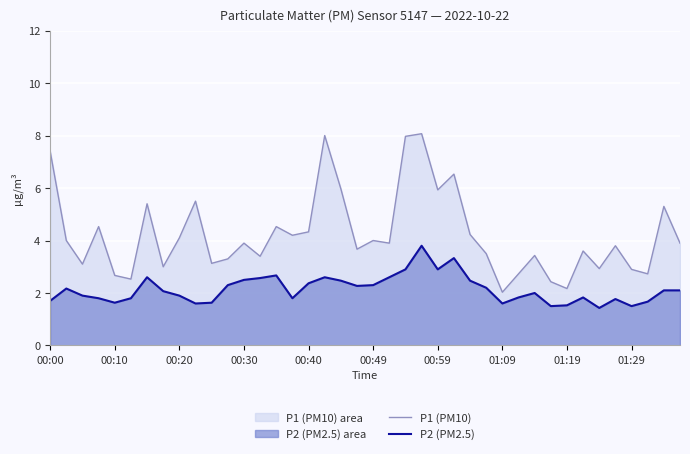

Reading left to right, extract all data points from this chart.

P1 (PM10): 7.4	4.0	3.1	4.5	2.7	2.5	5.4	3.0	4.1	5.5	3.1	3.3	3.9	3.4	4.5	4.2	4.3	8.0	6.0	3.7	4.0	3.9	8.0	8.1	5.9	6.5	4.2	3.5	2.0	2.7	3.4	2.4	2.2	3.6	2.9	3.8	2.9	2.7	5.3	3.9
P2 (PM2.5): 1.7	2.2	1.9	1.8	1.6	1.8	2.6	2.1	1.9	1.6	1.6	2.3	2.5	2.6	2.7	1.8	2.4	2.6	2.5	2.3	2.3	2.6	2.9	3.8	2.9	3.3	2.5	2.2	1.6	1.8	2.0	1.5	1.5	1.8	1.4	1.8	1.5	1.7	2.1	2.1